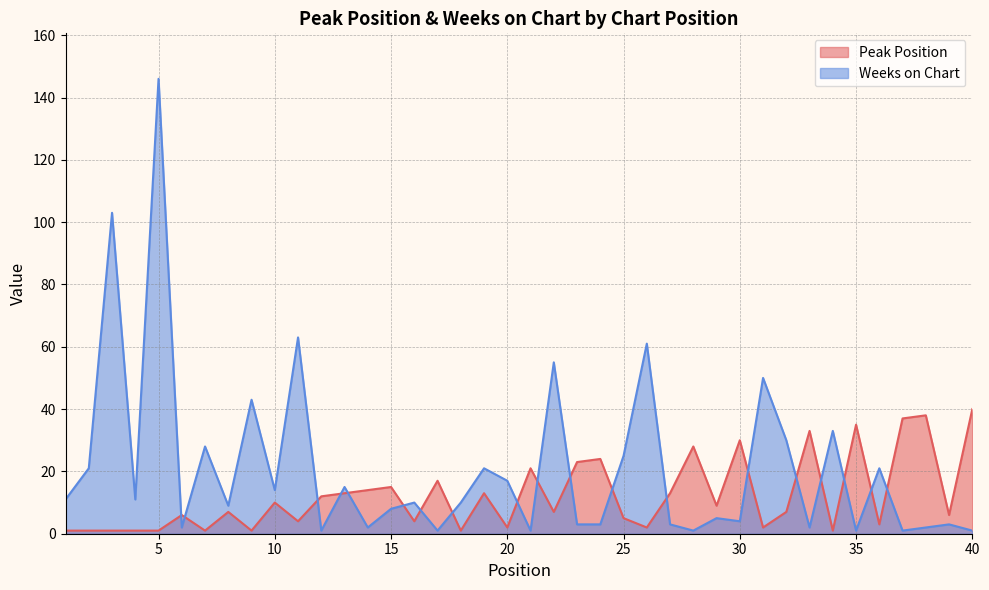

Between 12 and 30, which series saw the biggest shift?

Peak Position